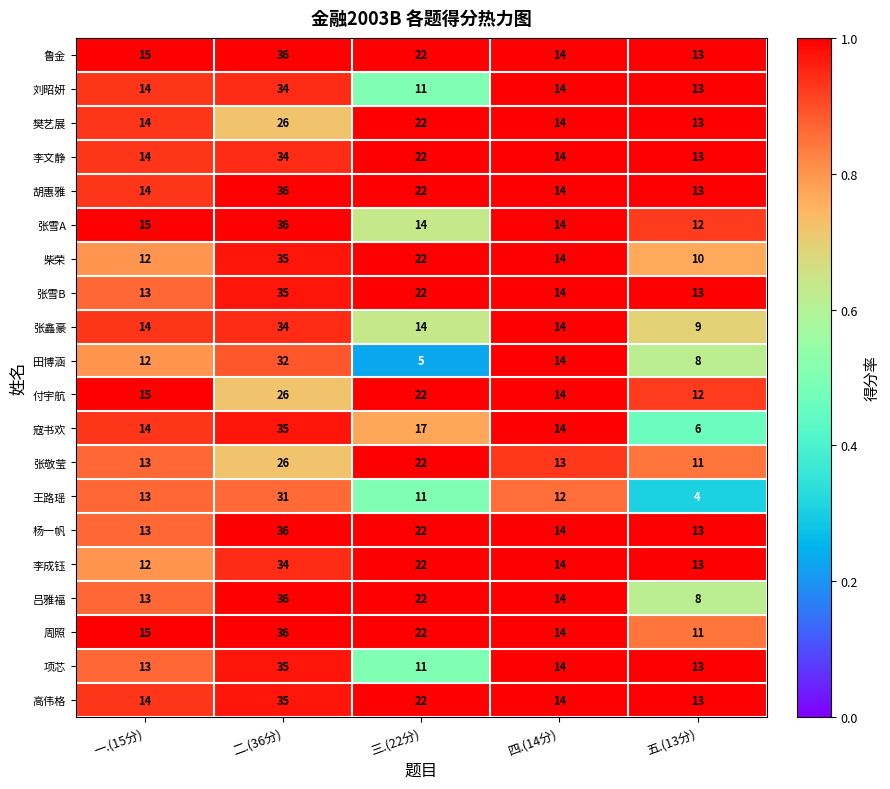

What is the average value of the 付宇航 series?

18